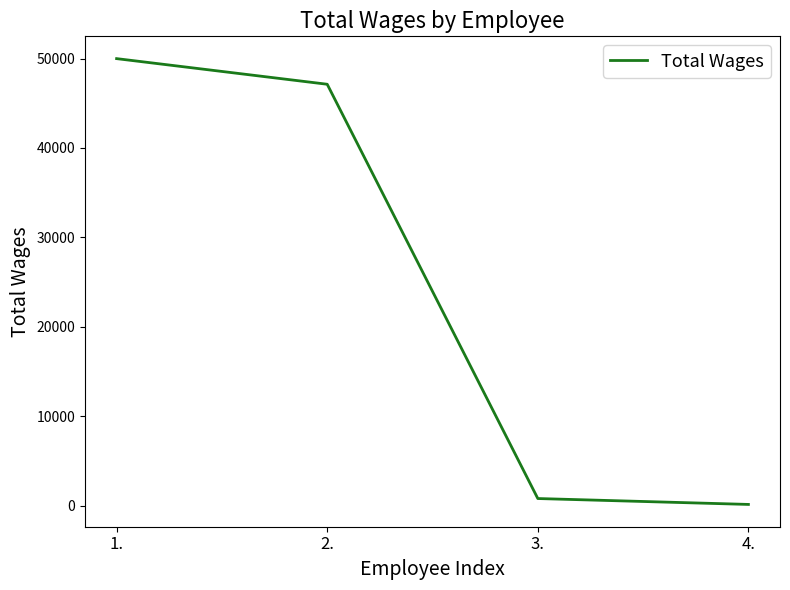

What value does the data have at 1., to the nearest 50?

50000